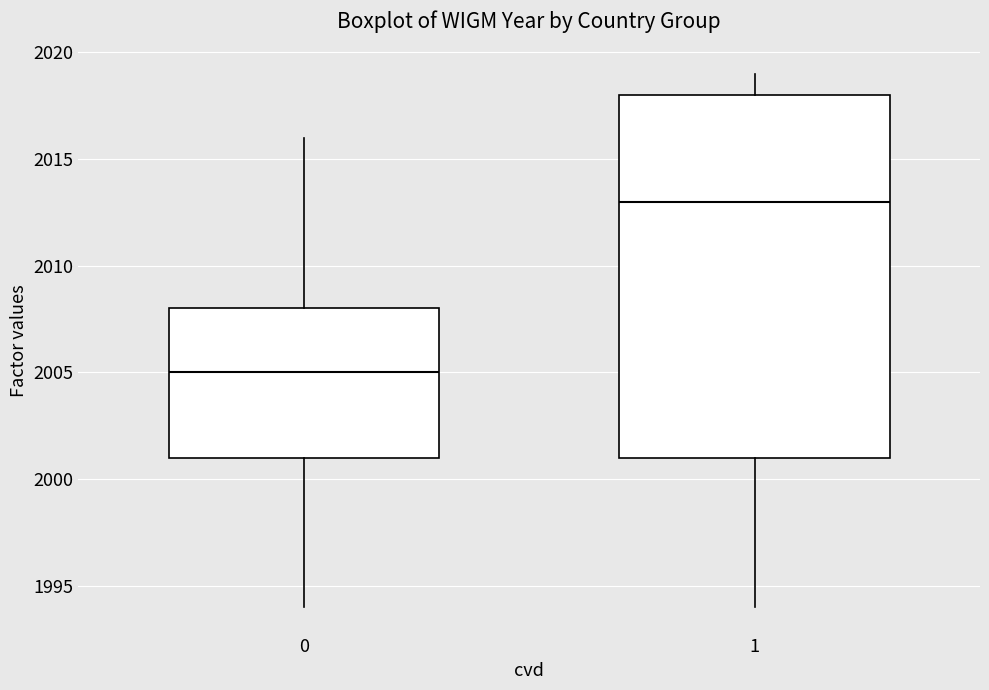

Comparing the boxes themselves (not the whiskers), which one is the tallest?

1